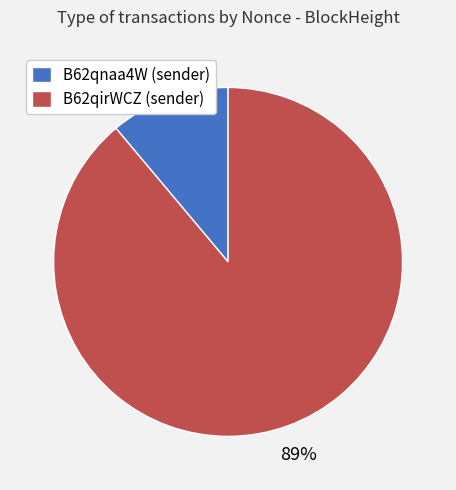

The B62qirWCZ (sender) slice represents 75% of the pie. True or false?

False